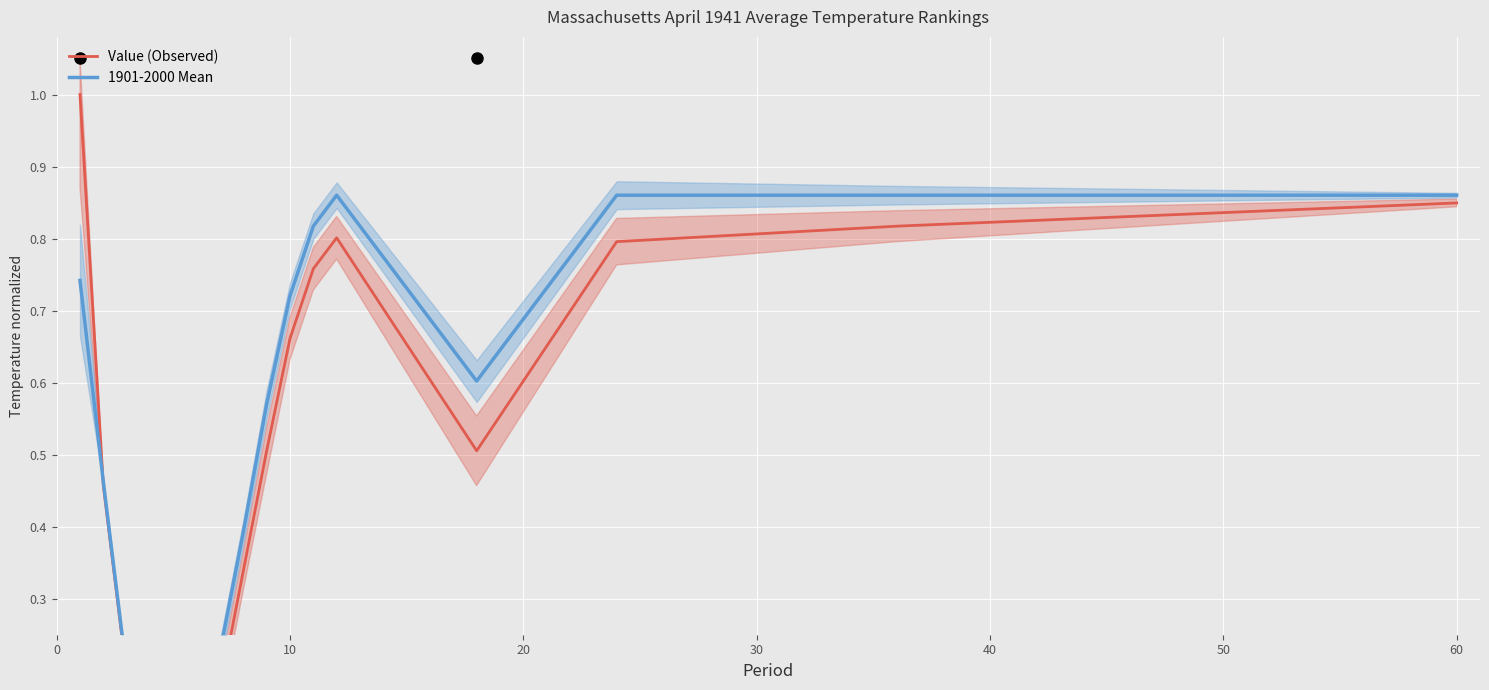

Which series changed the most between 0 and 40?

Value (Observed)